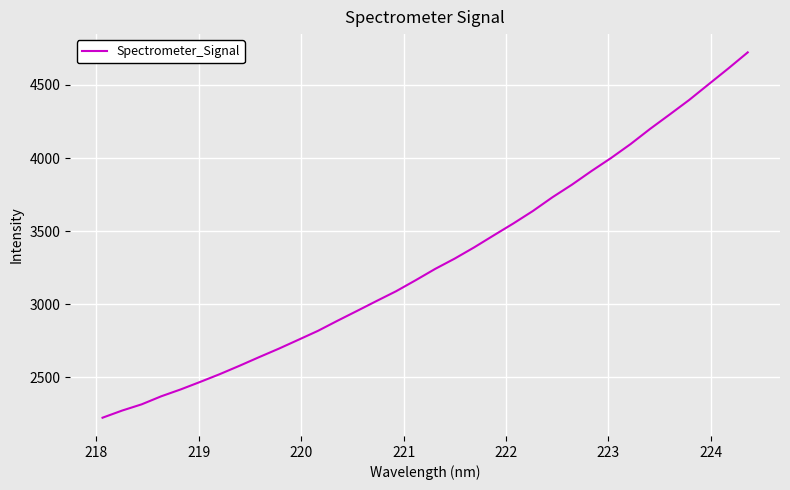

What is the greatest value displayed?

4723.0